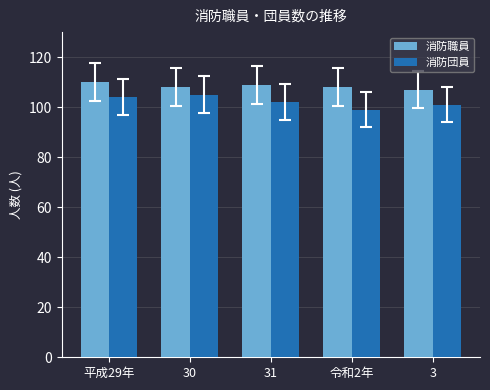

What are all the series names shown in the legend?

消防職員, 消防団員